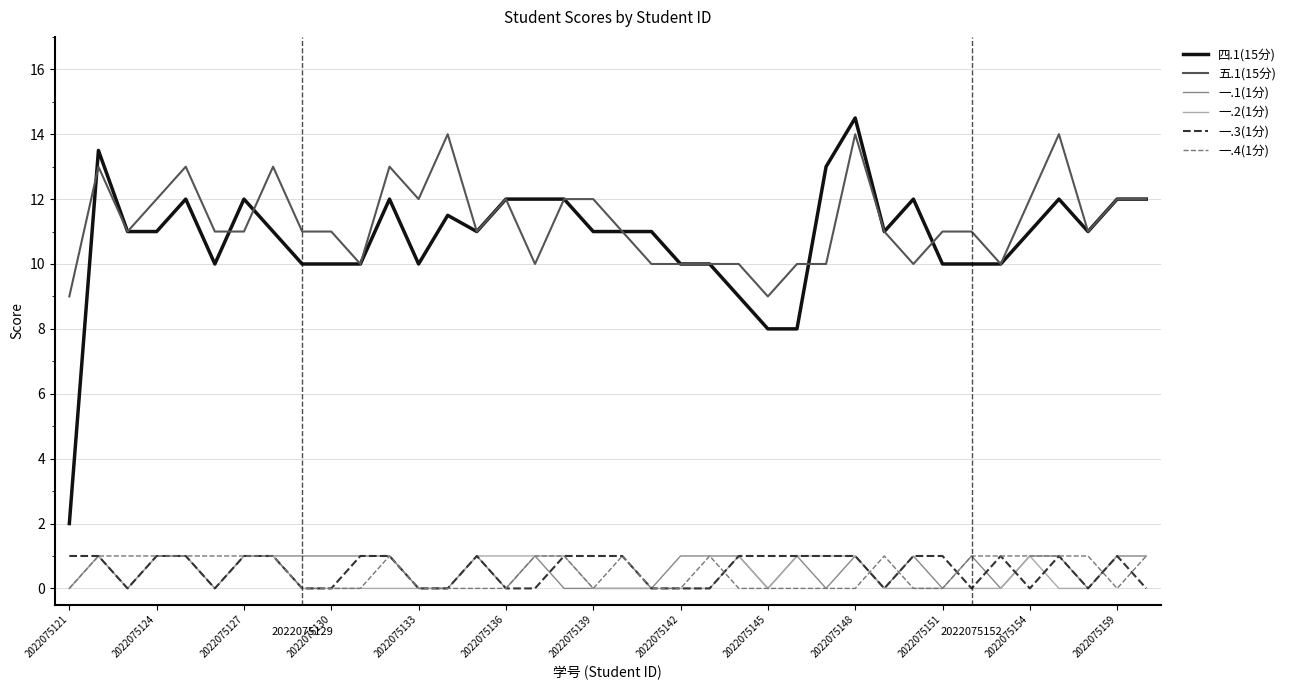

Which series has the widest spread of values?

四.1(15分)